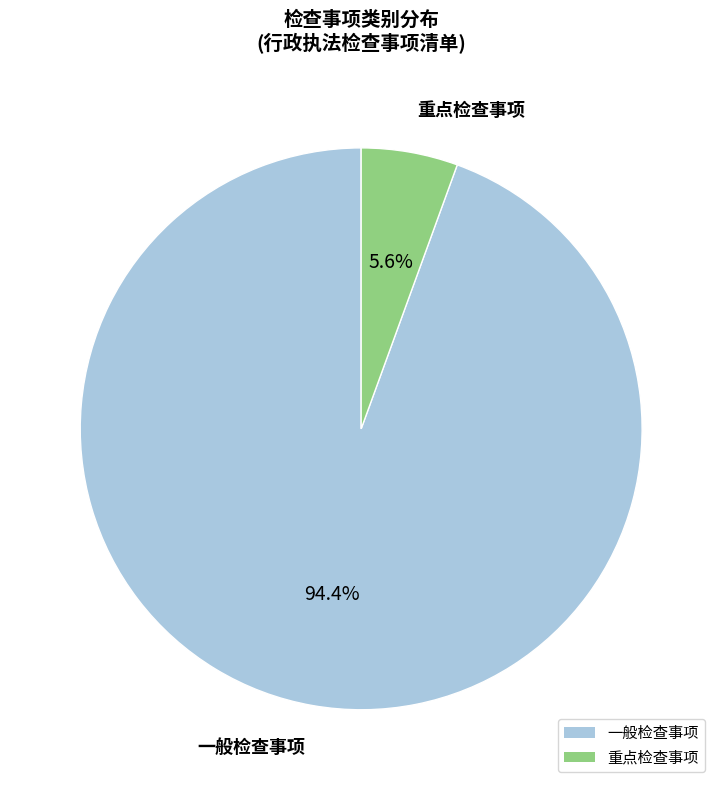

Which slice represents more than half of the pie?

一般检查事项